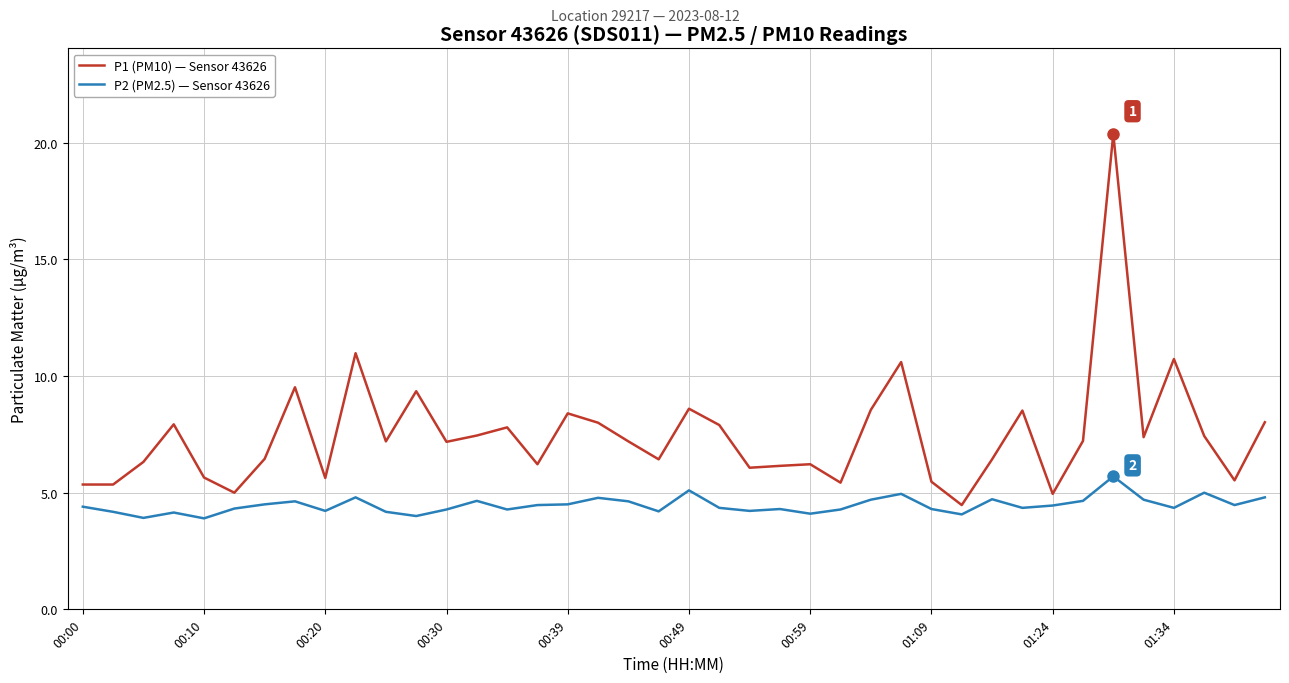

What is the difference between the maximum and minimum values in the P1 (PM10) — Sensor 43626 series?

15.9